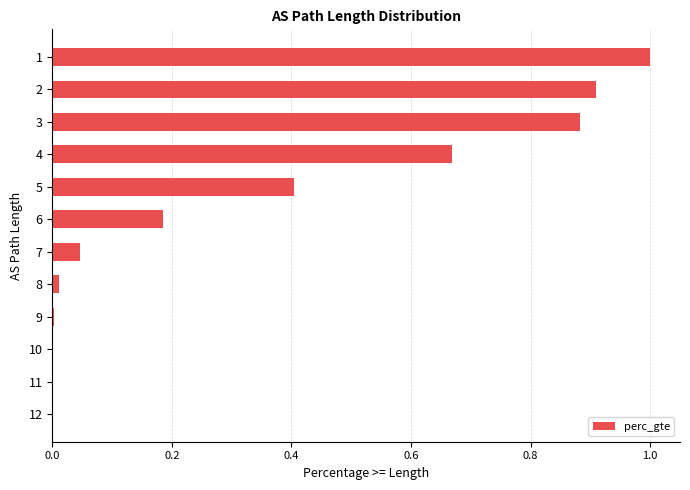

What is the sum of all values?

4.1